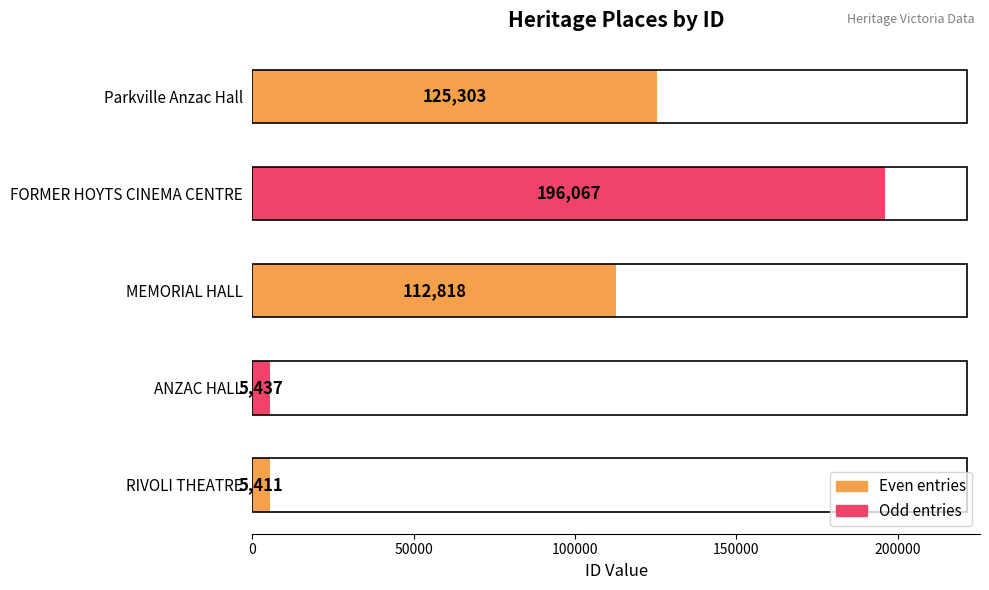

What is the approximate value at FORMER HOYTS CINEMA CENTRE, to the nearest 100?

196100